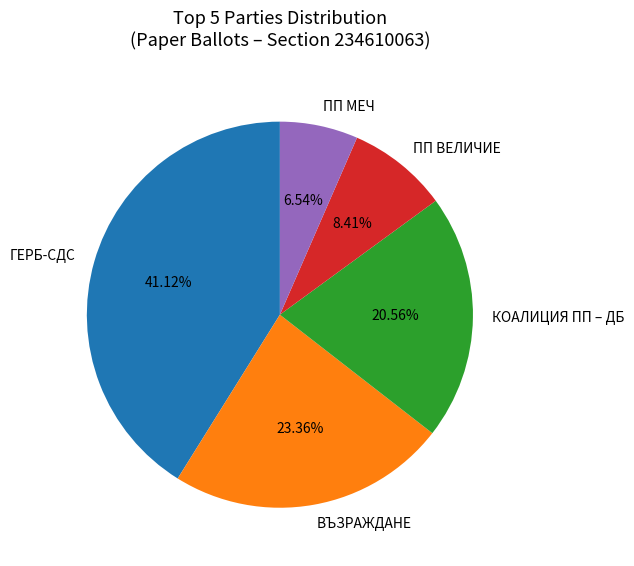

Which slice is the largest?

ГЕРБ-СДС